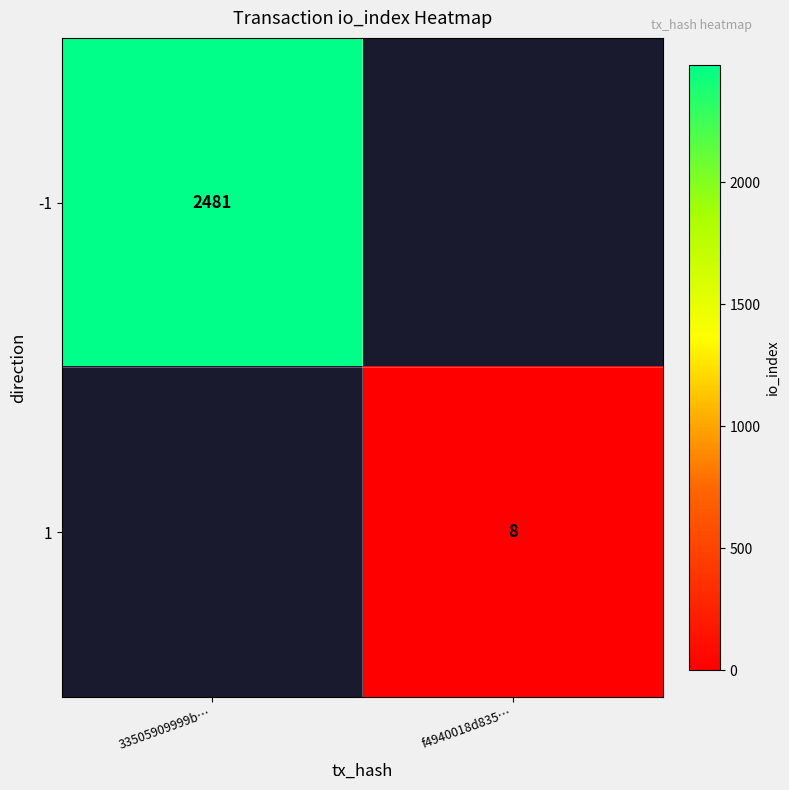

At how many categories does at least one series exceed 236?

1